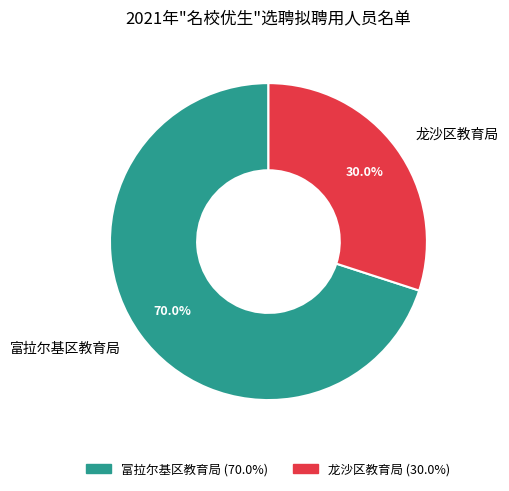

What is the largest slice in the pie chart?

富拉尔基区教育局